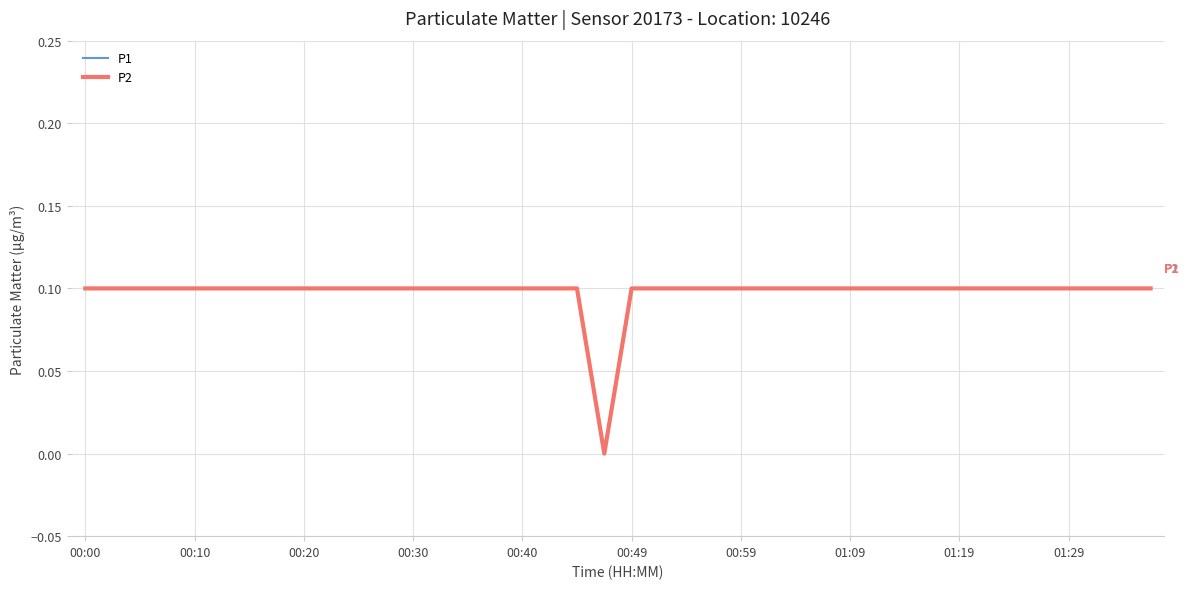

At which category is the sum across all series the highest?

00:00